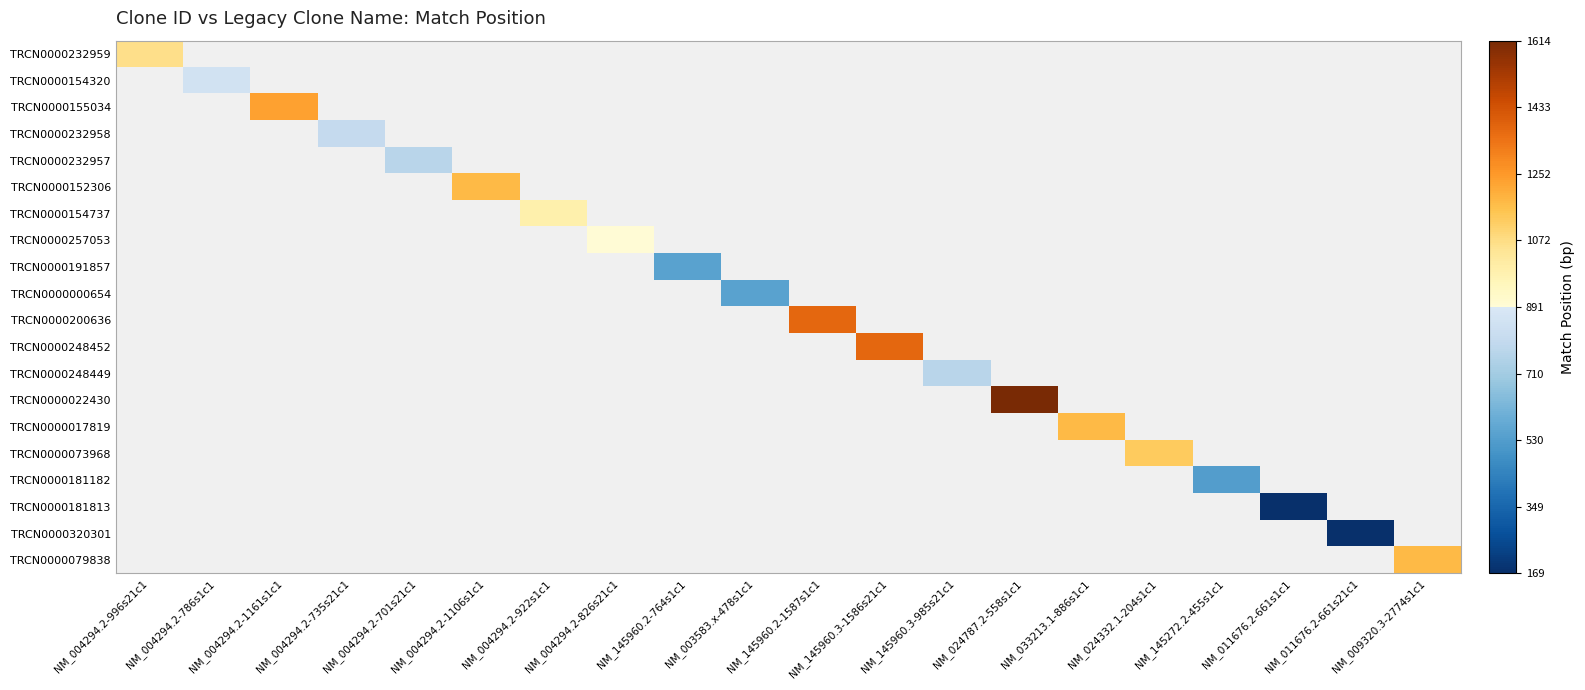

How many distinct data groups are displayed?

20